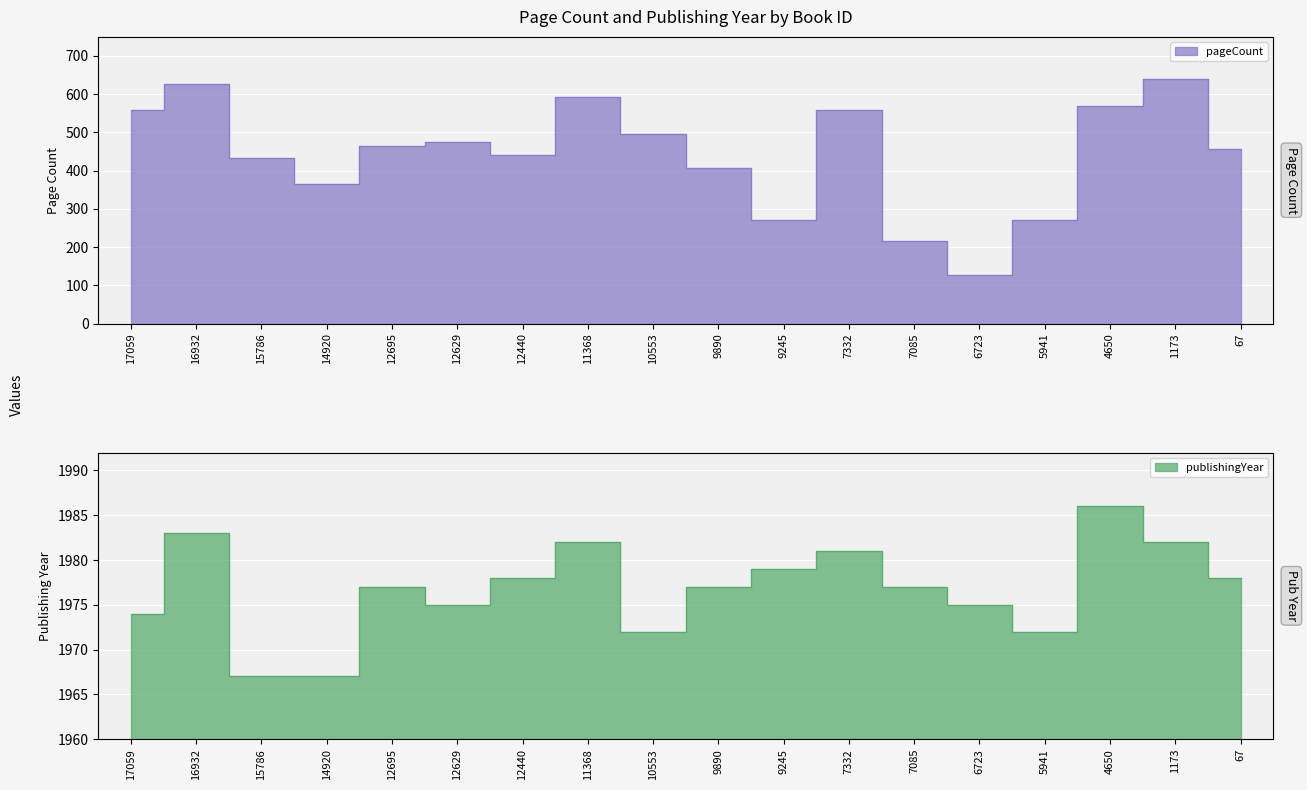

What is the highest value of the pageCount series?

640